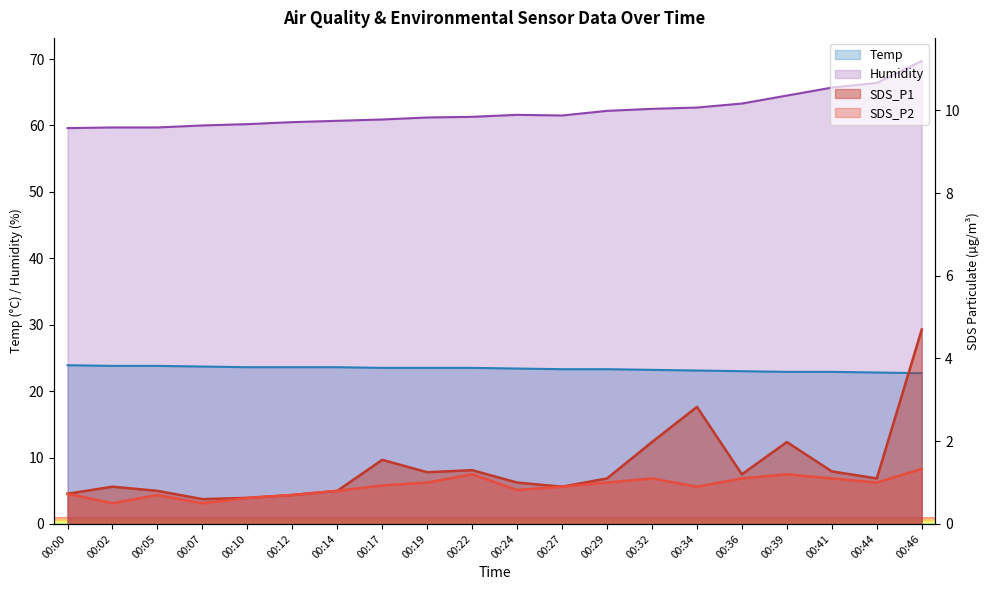

At which category does the chart reach its peak across all series?

00:46